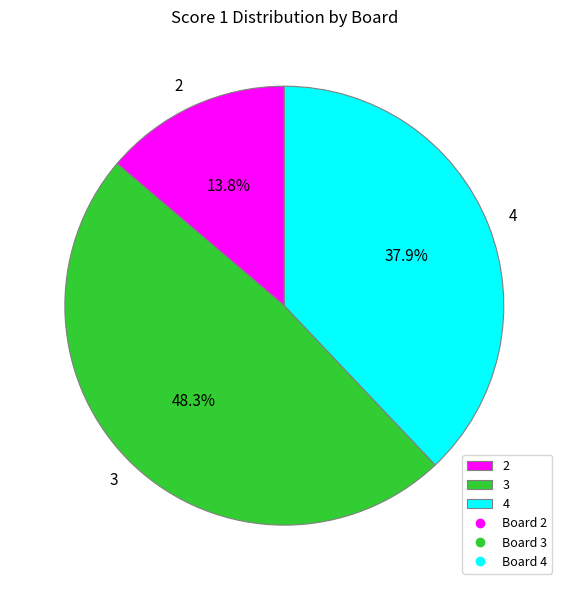

What is the largest slice in the pie chart?

3